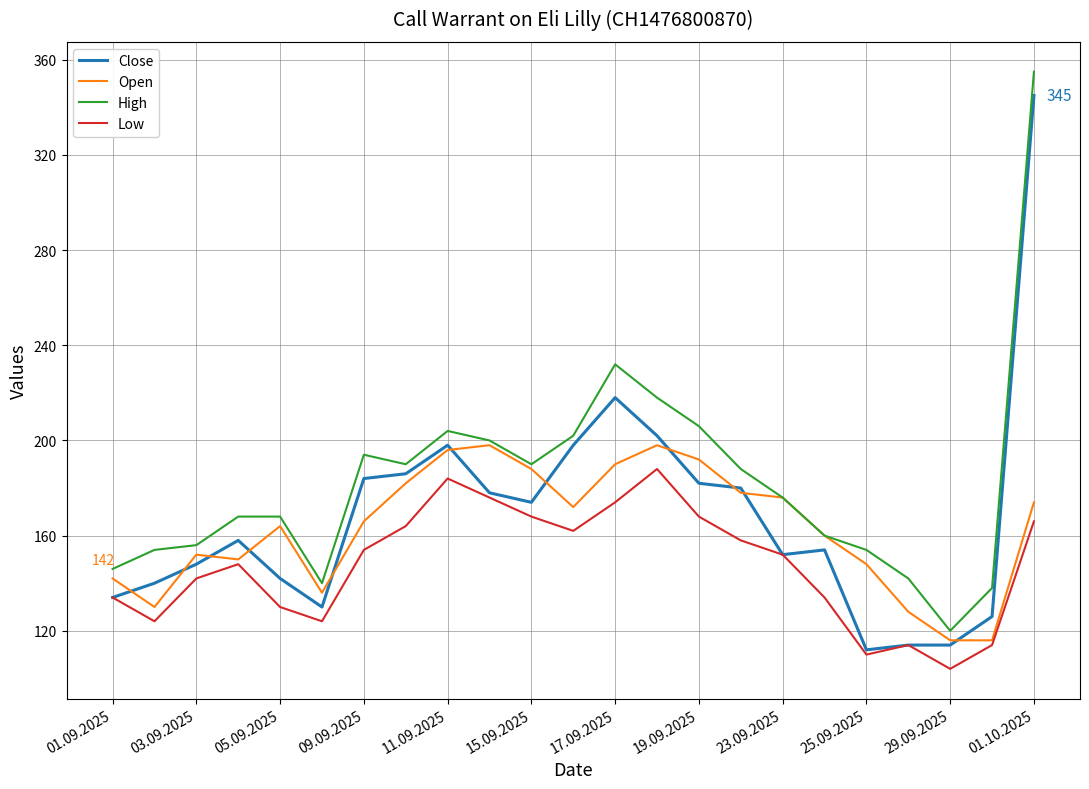

True or false: High and Low intersect in this chart.

False